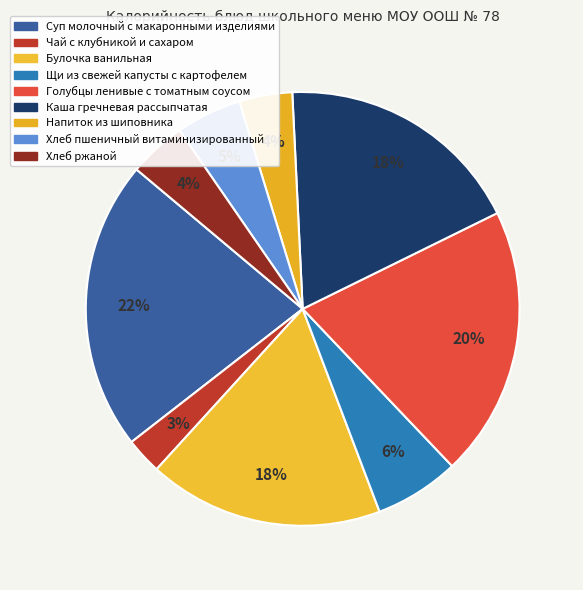

Is the sum of Щи из свежей капусты с картофелем and Голубцы ленивые с томатным соусом greater than half?

No